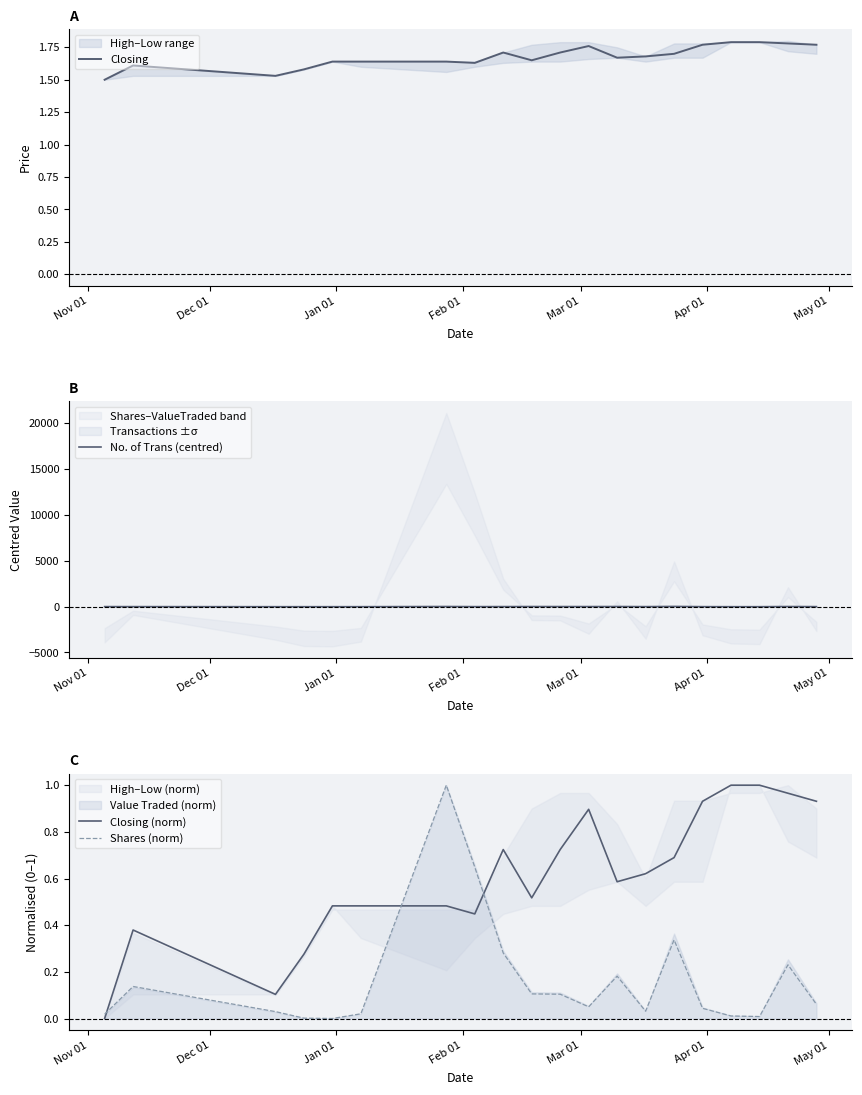

True or false: Closing (norm) and Shares (norm) intersect in this chart.

True